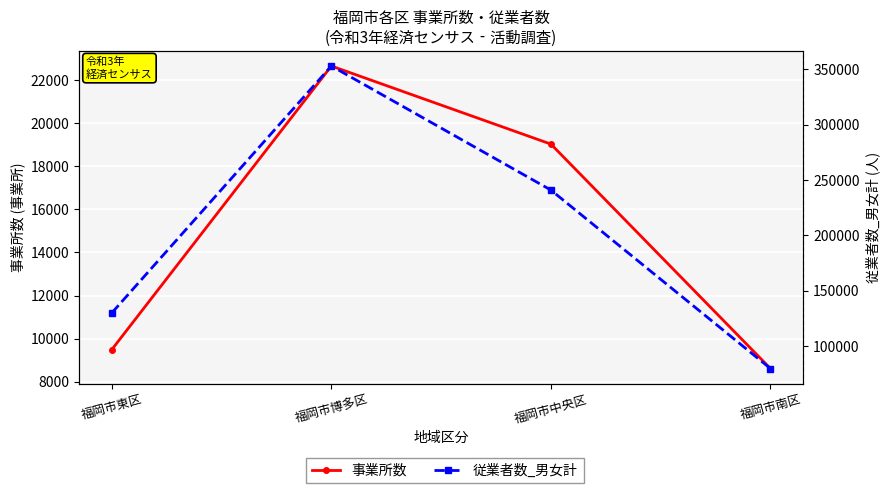

What is the value of the 従業者数_男女計 point at the 4th from the left?

79621